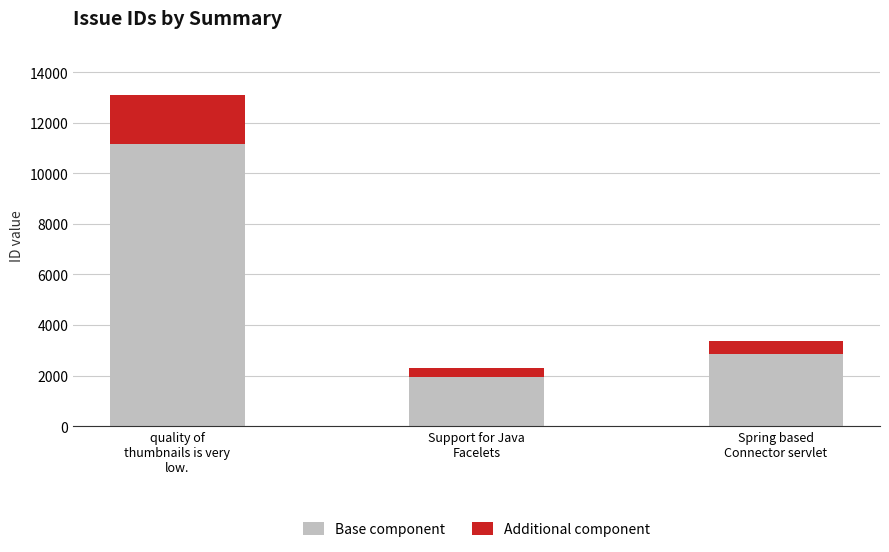

What is the maximum value for Base component?

11144.4